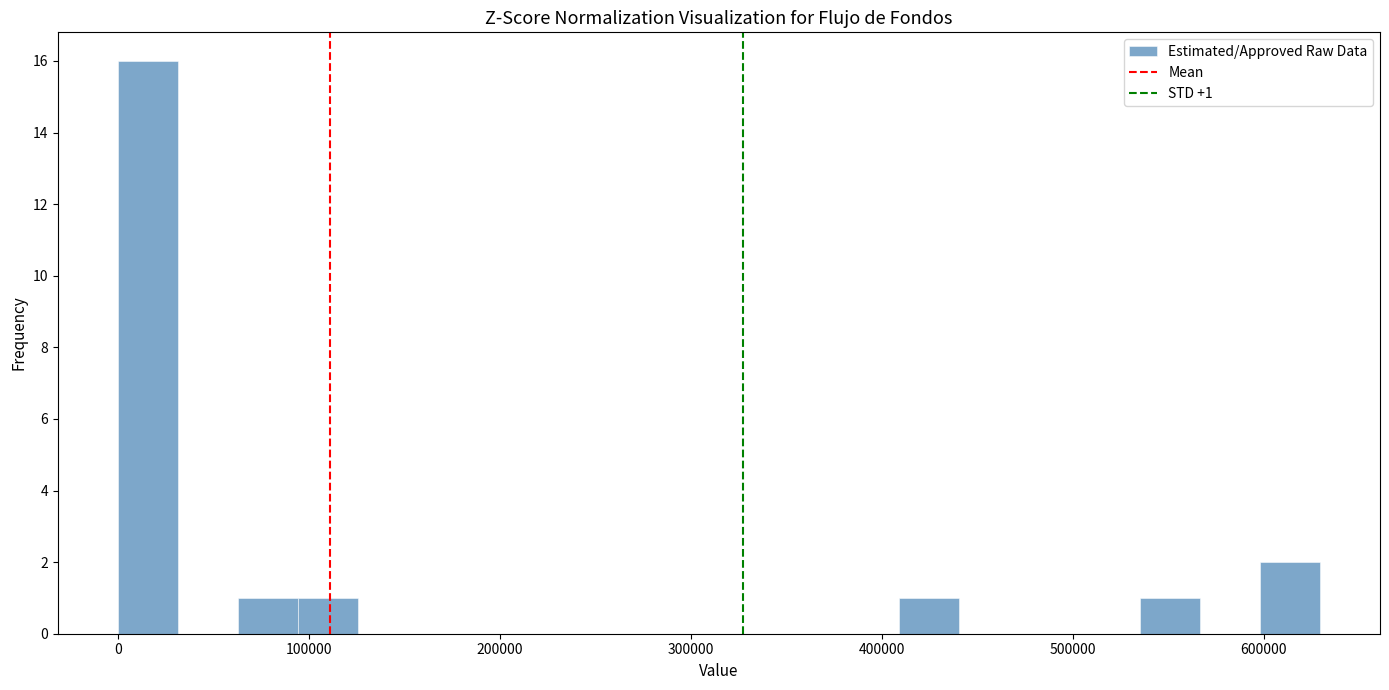

Read against the x-axis, roughly where is the centre of the tallest bar?

20000